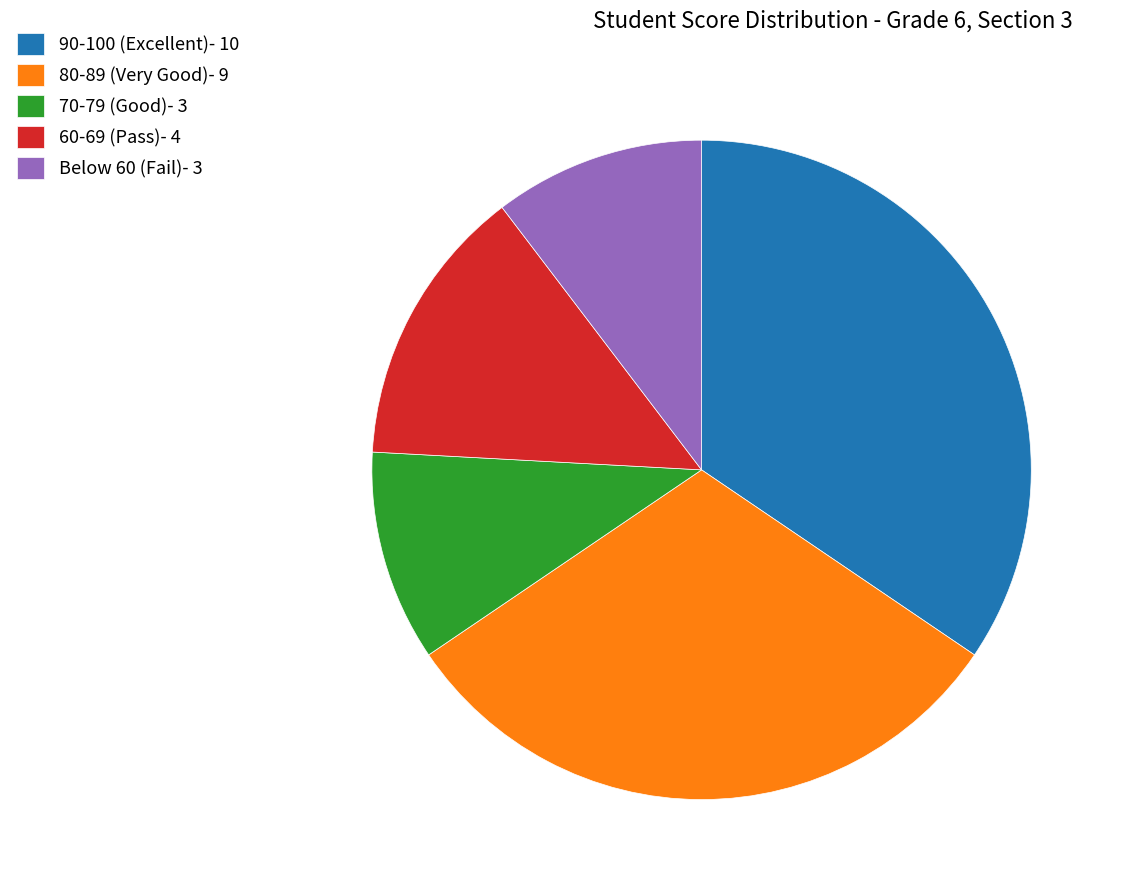

Approximately how many times larger is the value at 80-89 (Very Good)- 9 compared to 70-79 (Good)- 3?

3.0